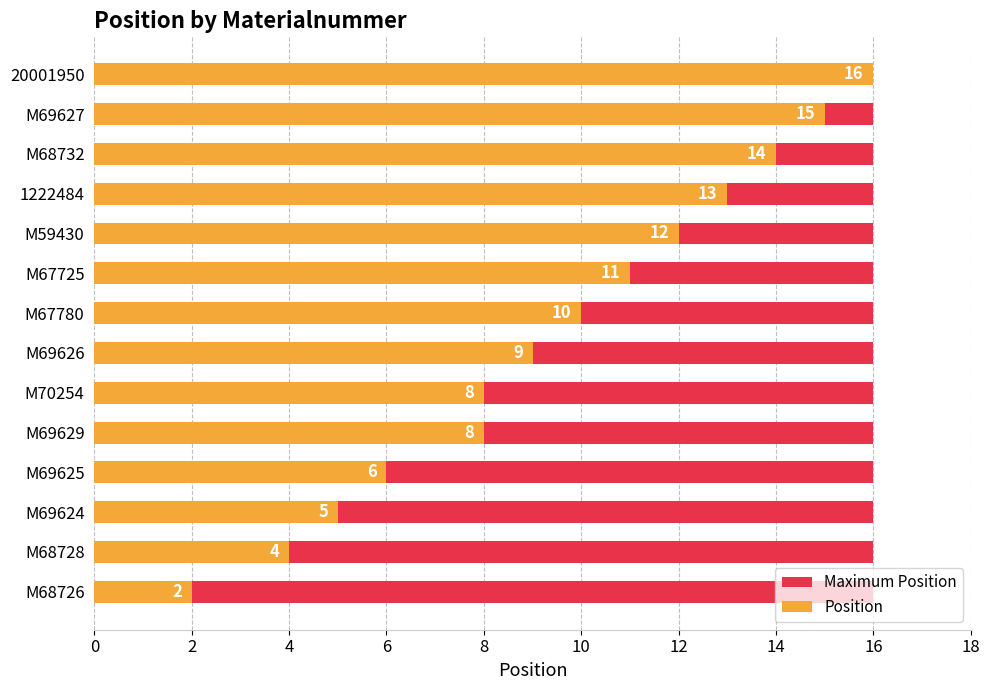

How many groups of bars are there?

14